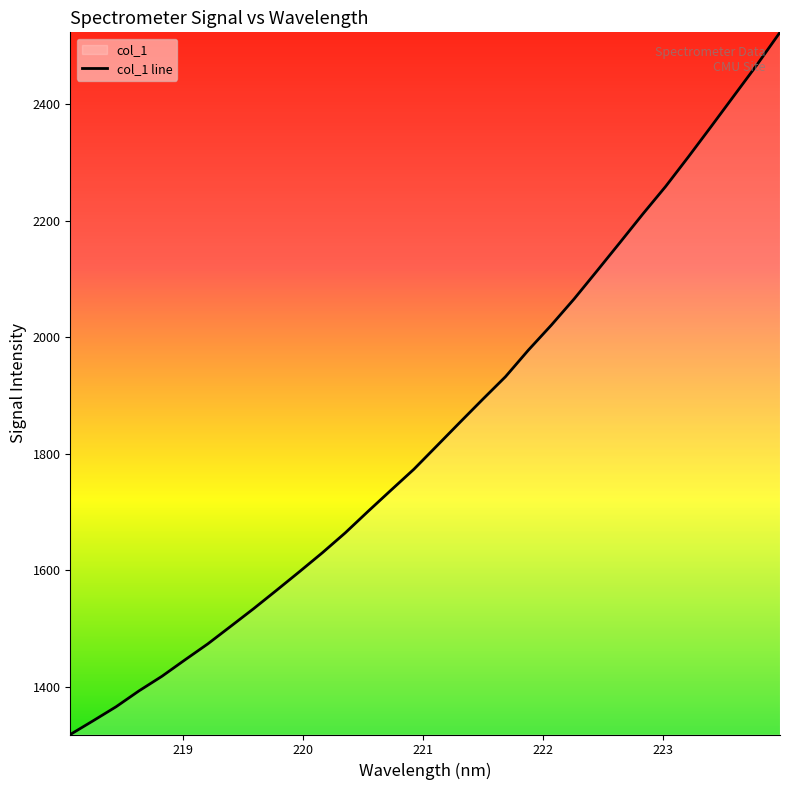

What is the value of the 32nd point from the left?

2522.8